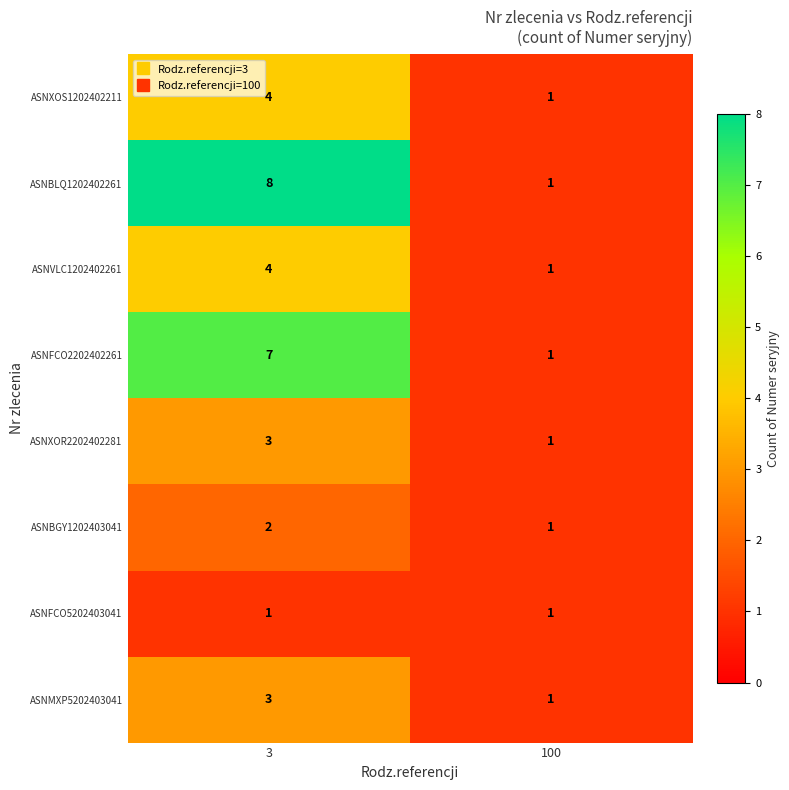

True or false: ASNBLQ1202402261 has a value of 8 at 3.

True